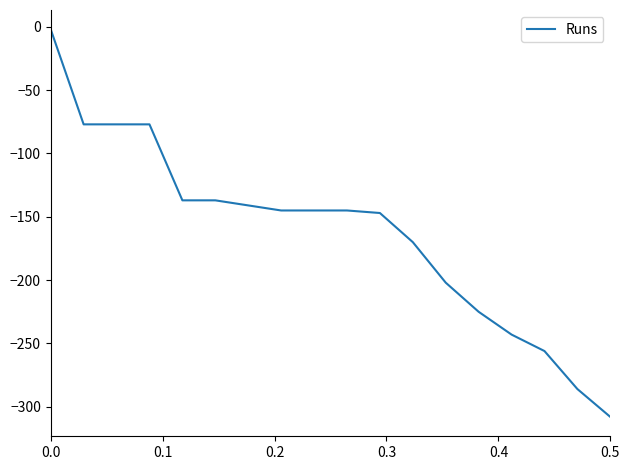

What is the smallest value displayed?

-308